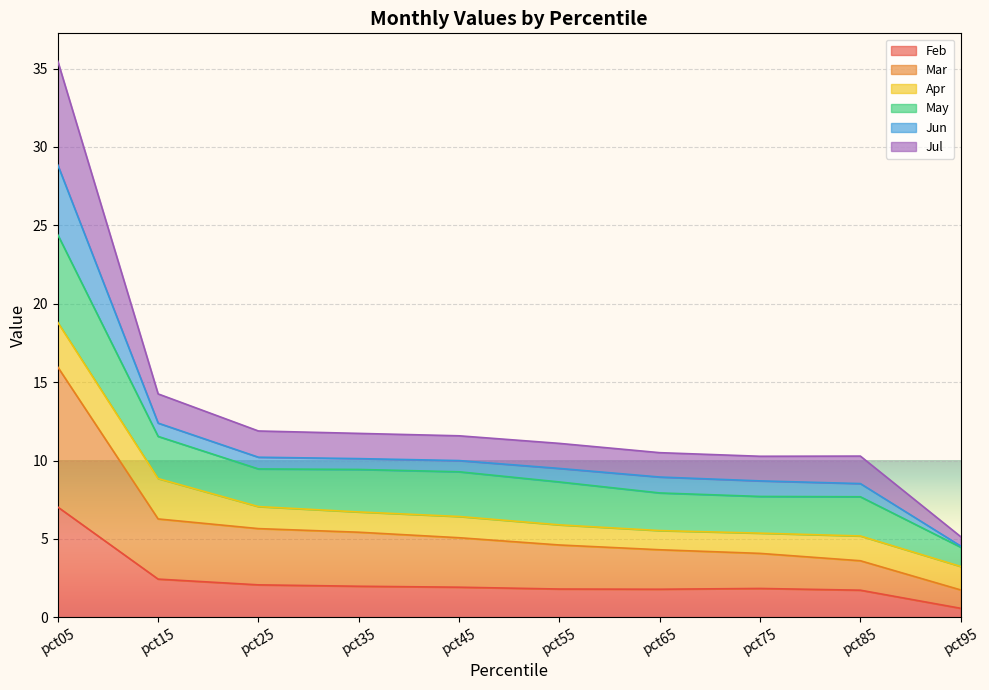

In Feb, how many points are lower than both neighbors (excluding endpoints)?

1